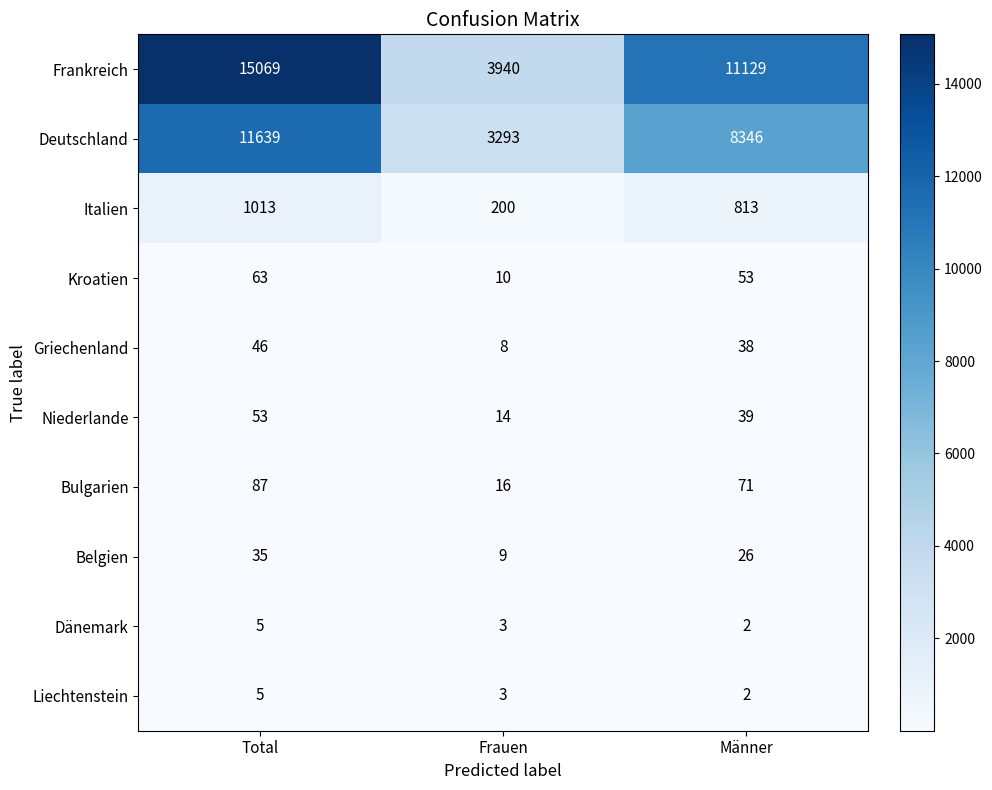

At which label does Frankreich first exceed 11129?

Total